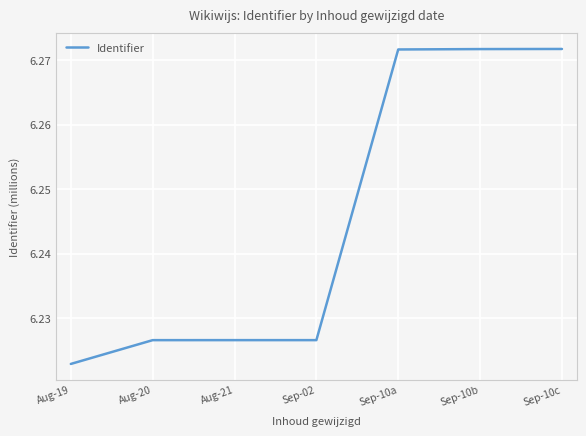

The value at Sep-02 is 9.3. True or false?

False